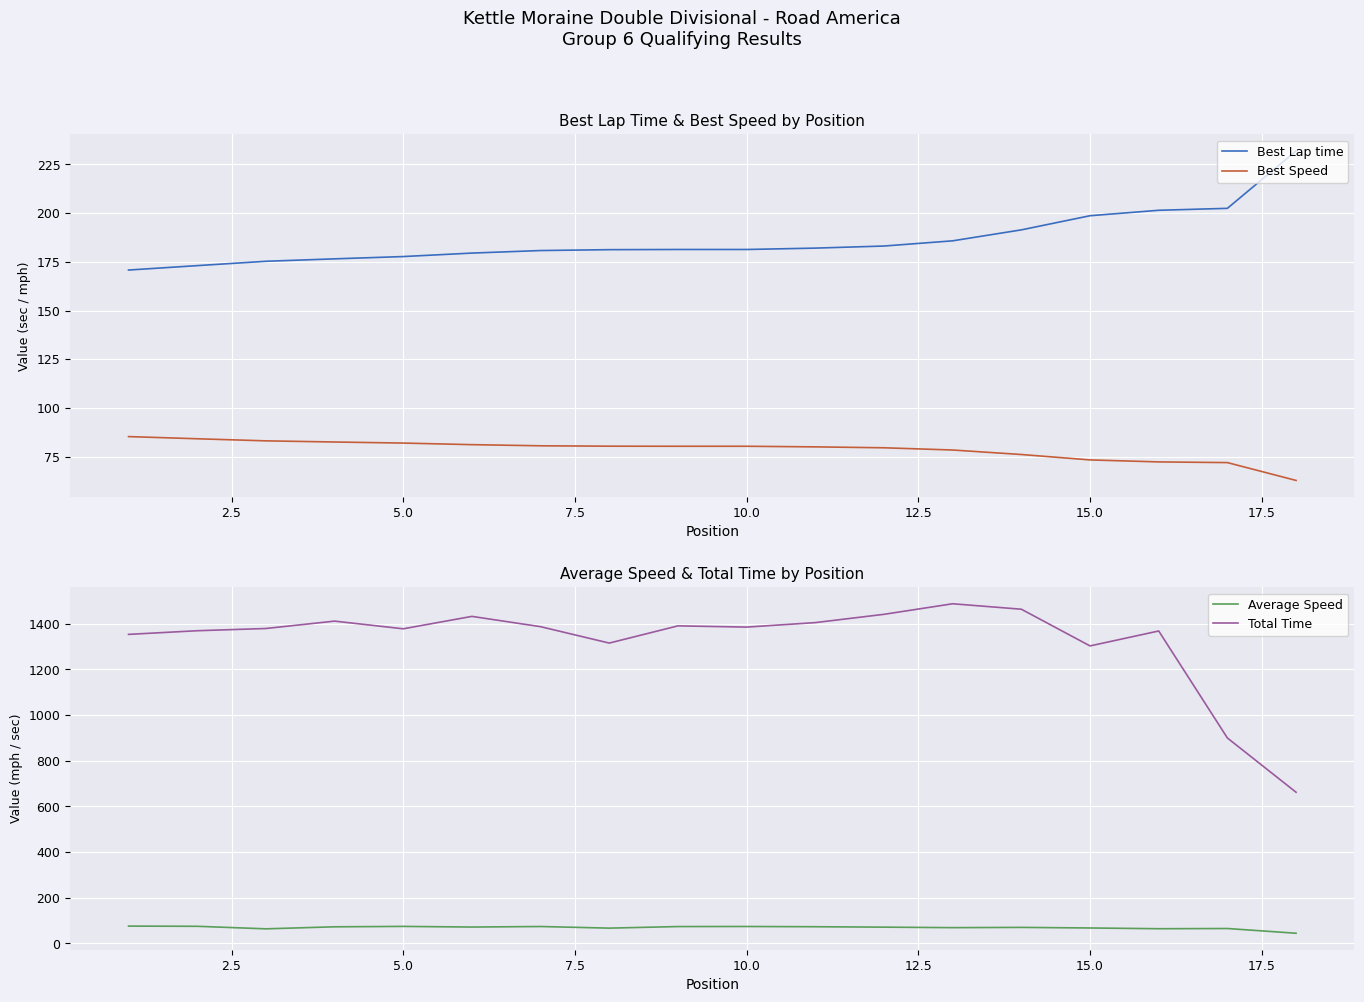

What is the minimum value for Best Speed?

62.9